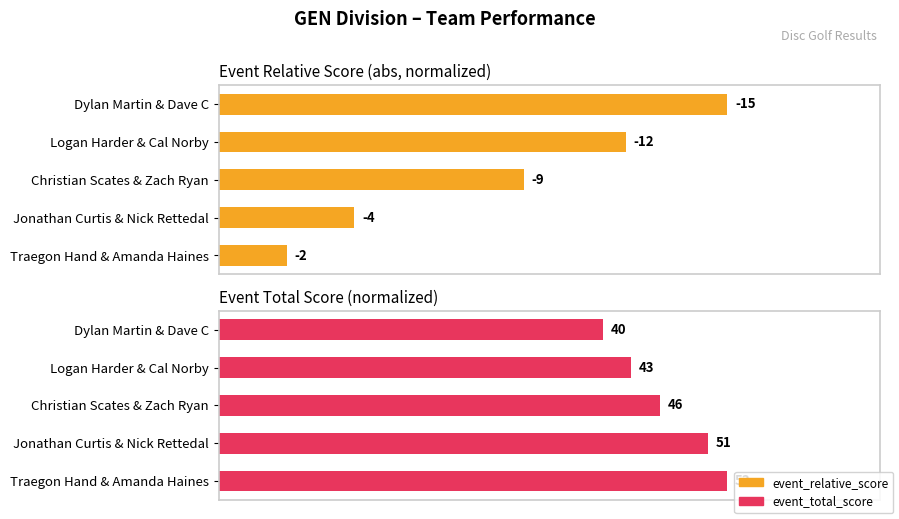

Reading left to right, transcribe all the data shown in this chart.

event_relative_score: 100.0	80.0	60.0	26.7	13.3
event_total_score: 75.5	81.1	86.8	96.2	100.0